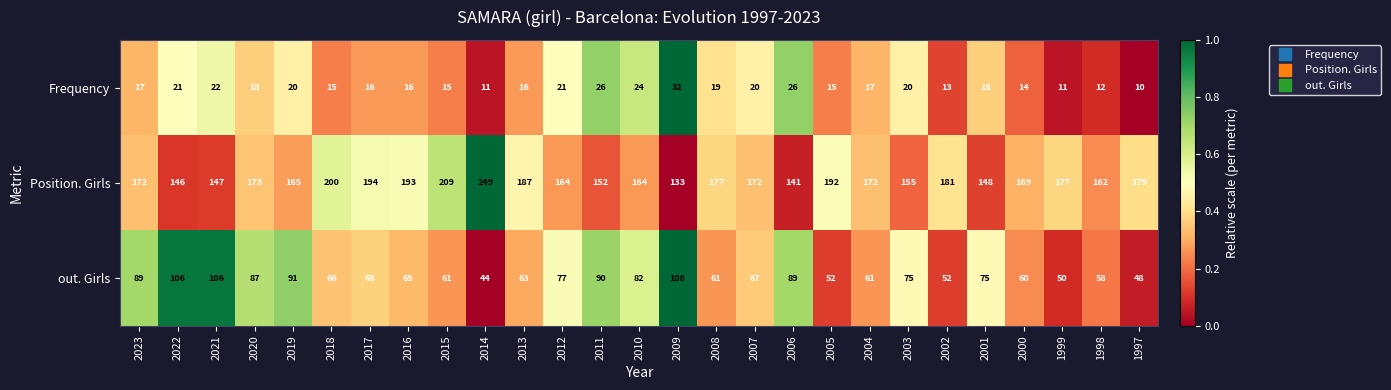

What is the total value across all series at 2019?

276